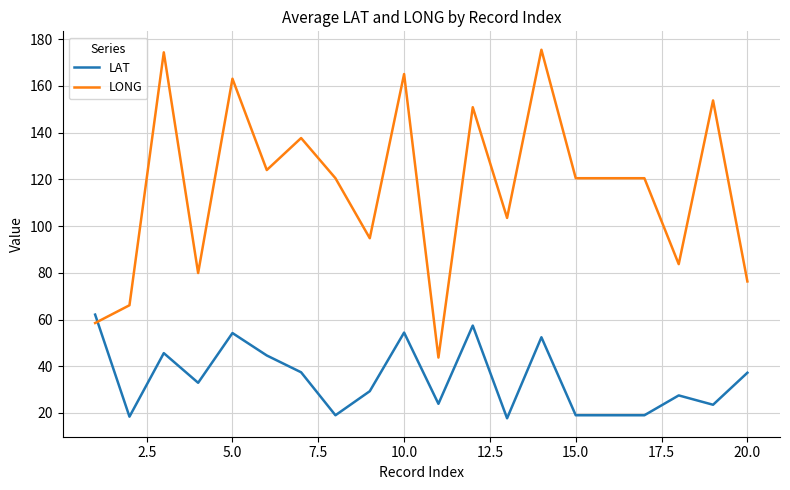

Rank the series by their average value, from highest to lowest.

LONG, LAT